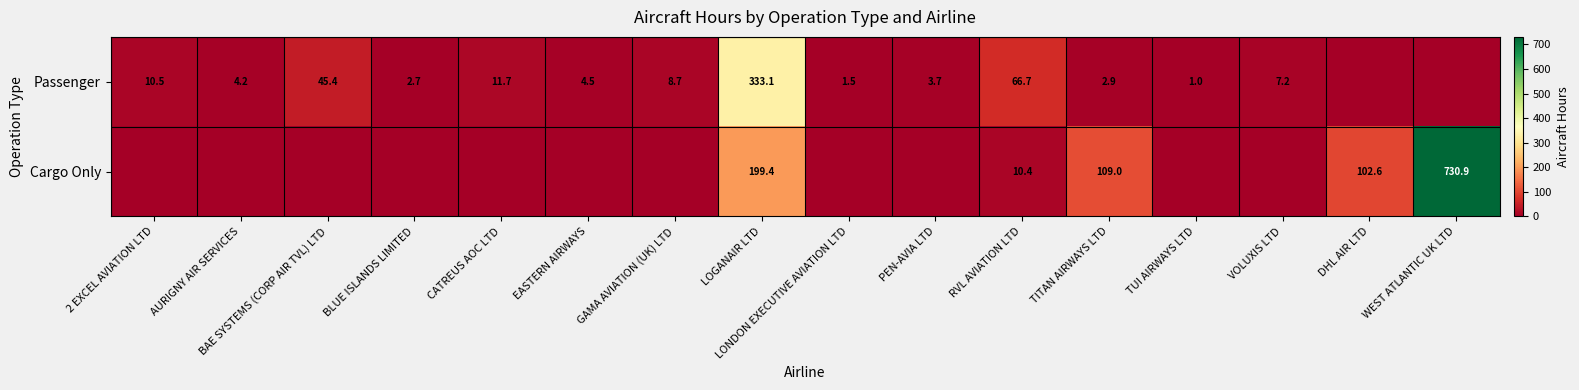

The value of Cargo Only at TITAN AIRWAYS LTD is 60.9. True or false?

False